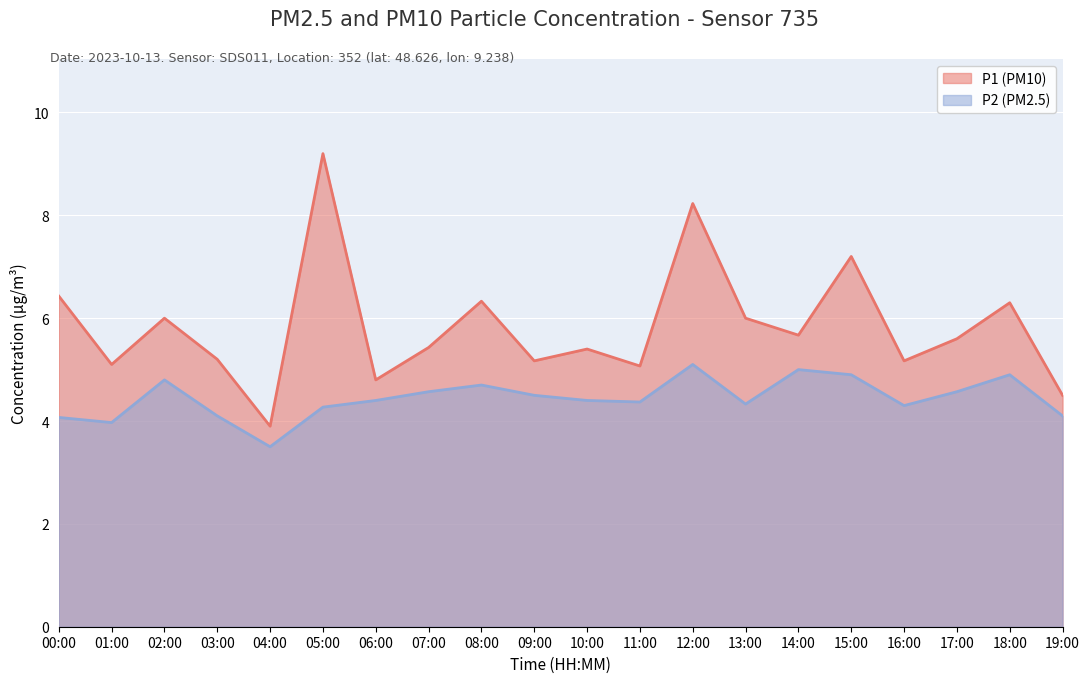

What are all the series names shown in the legend?

P1 (PM10), P2 (PM2.5)